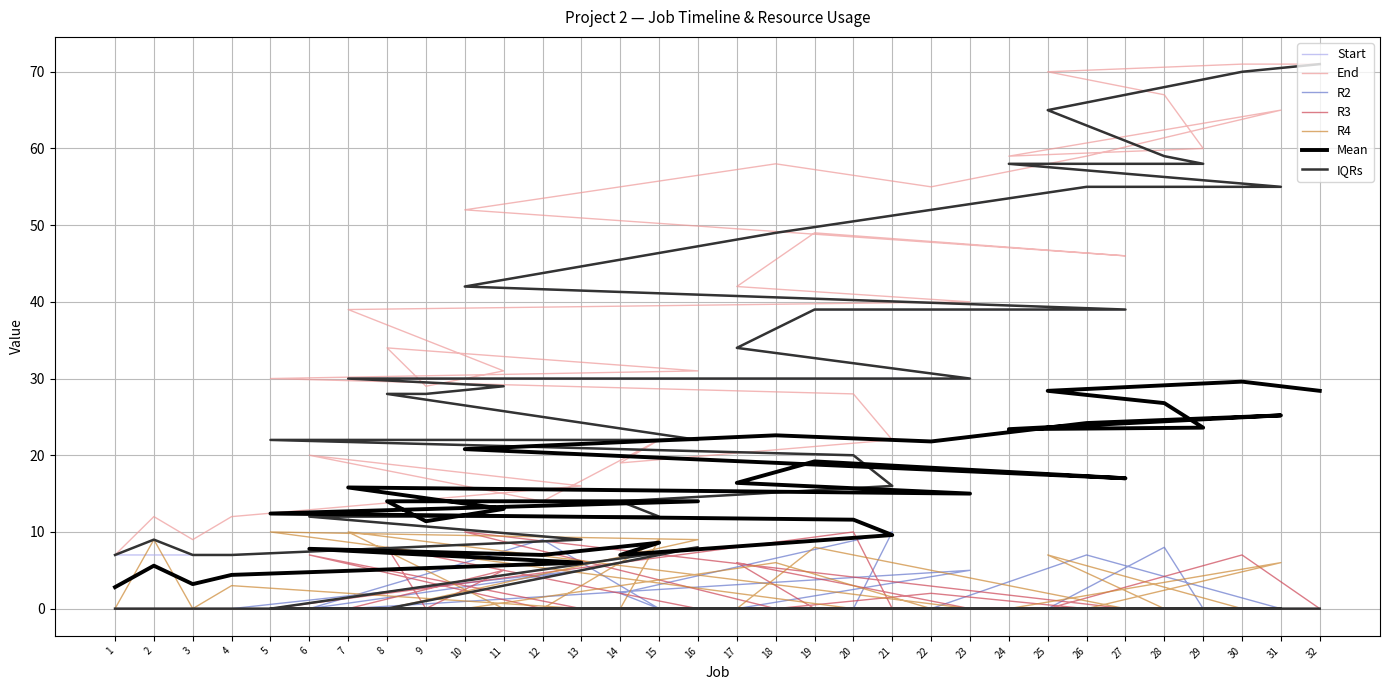

Rank the categories by End value from lowest to highest.

1, 3, 2, 4, 12, 13, 14, 6, 15, 21, 20, 9, 5, 16, 11, 8, 7, 23, 17, 27, 19, 10, 22, 18, 26, 24, 29, 31, 28, 25, 30, 32